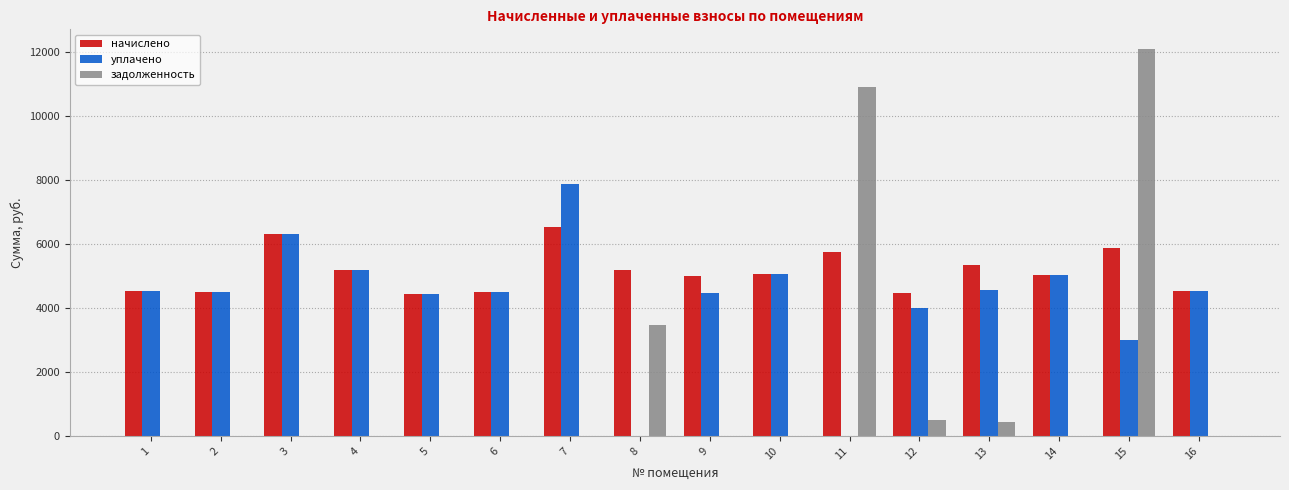

At which category does the chart reach its peak across all series?

15